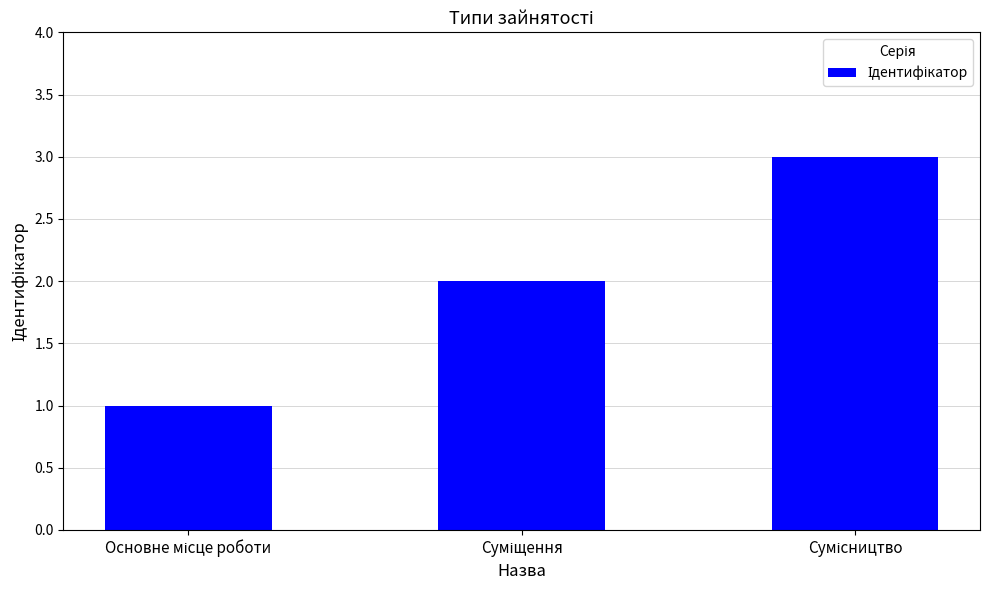

Are the bars horizontal?

No